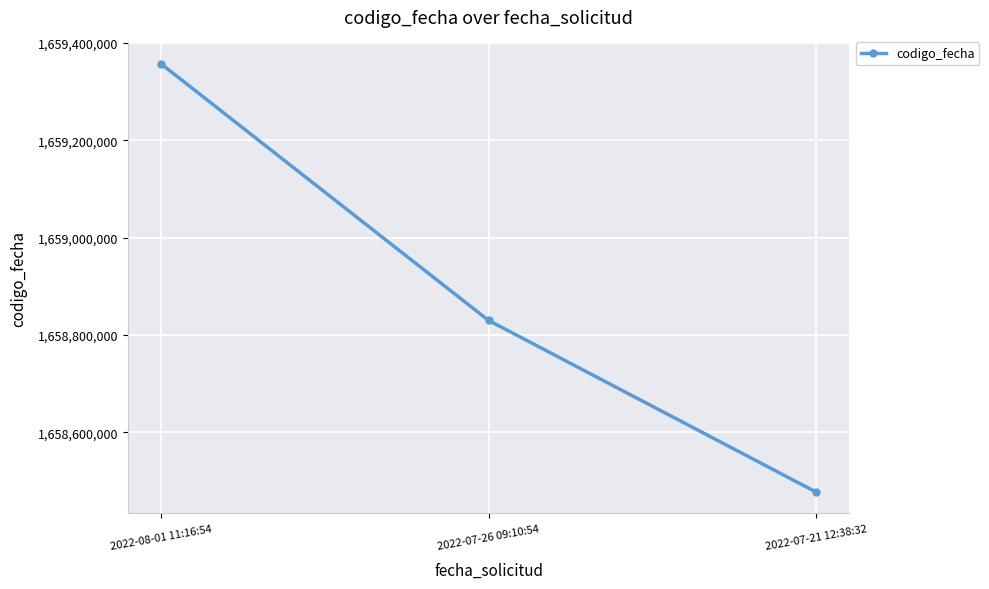

Reading left to right, what are all the values shown in this chart?

1659356926	1658830112	1658477759